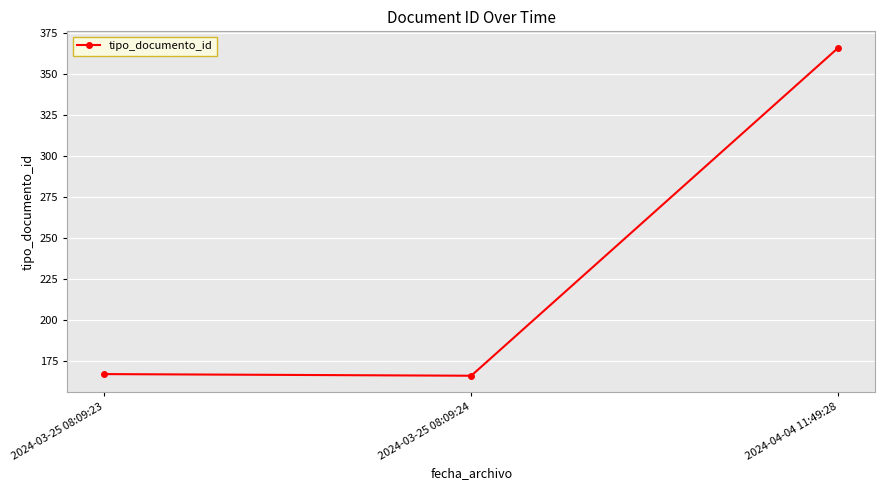

Where is the data nearest to the value 266?

2024-03-25 08:09:23